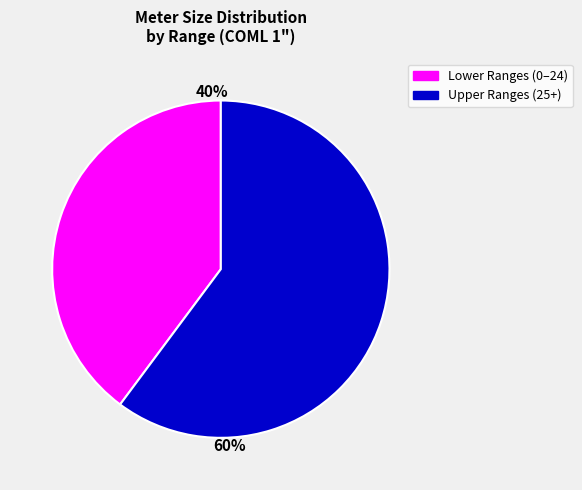

The Lower Ranges (0–24) slice represents 40% of the pie. True or false?

True